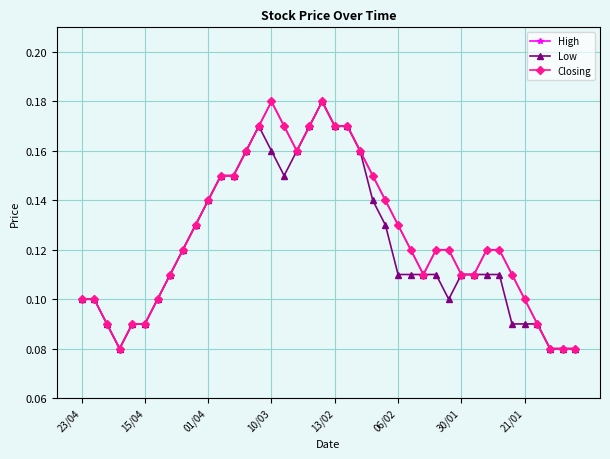

True or false: Low and High cross at least once.

False